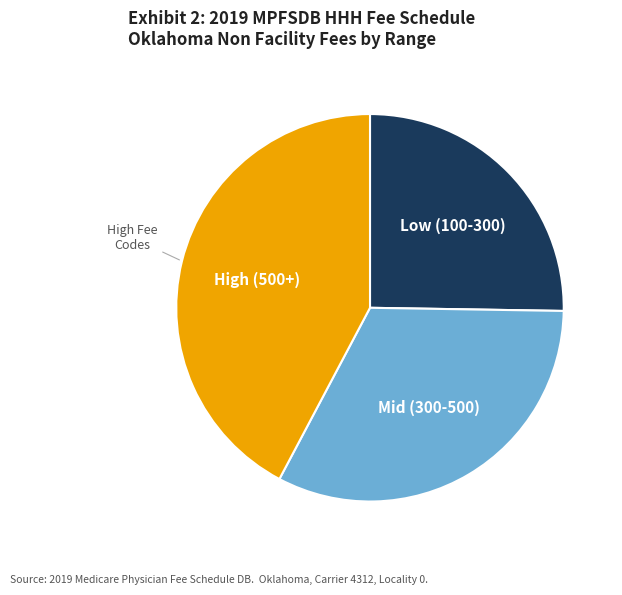

Is there a majority slice in this chart?

No